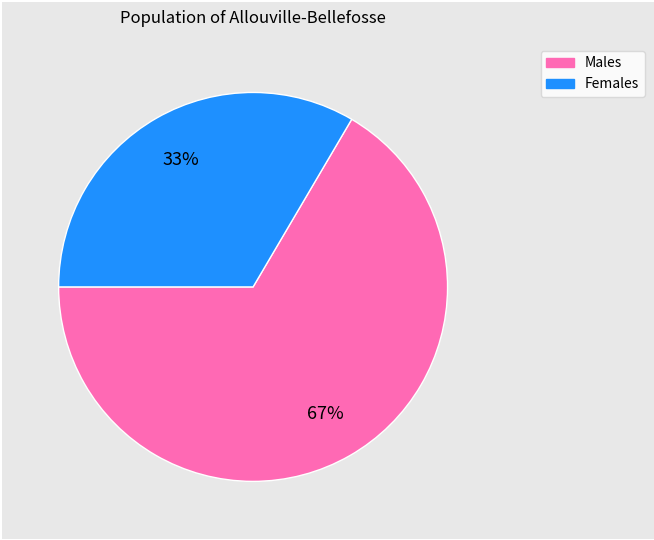

How many segments does this pie chart have?

2